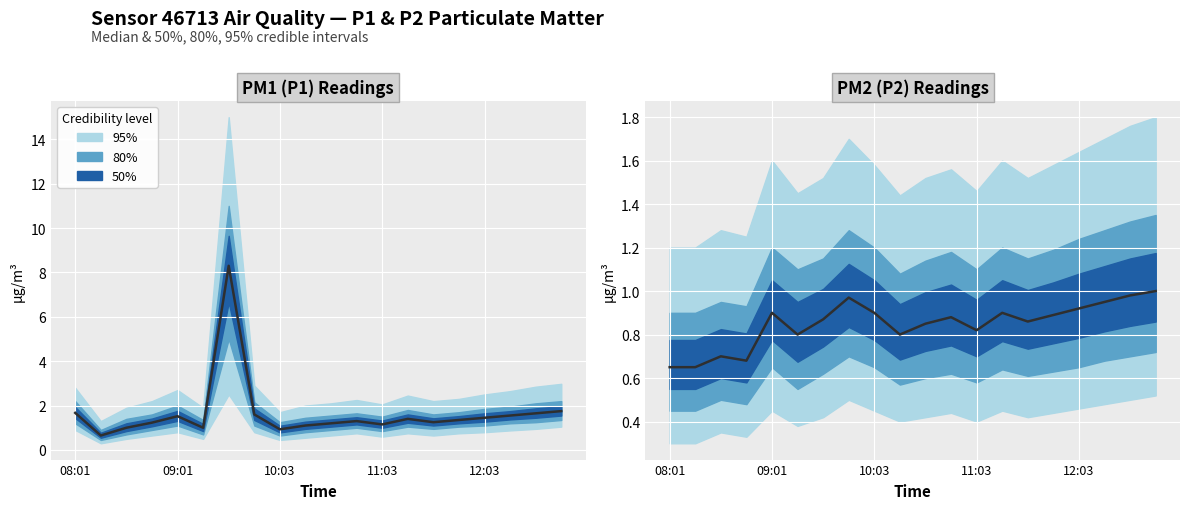

Which has a higher value, 13 or 5?

13